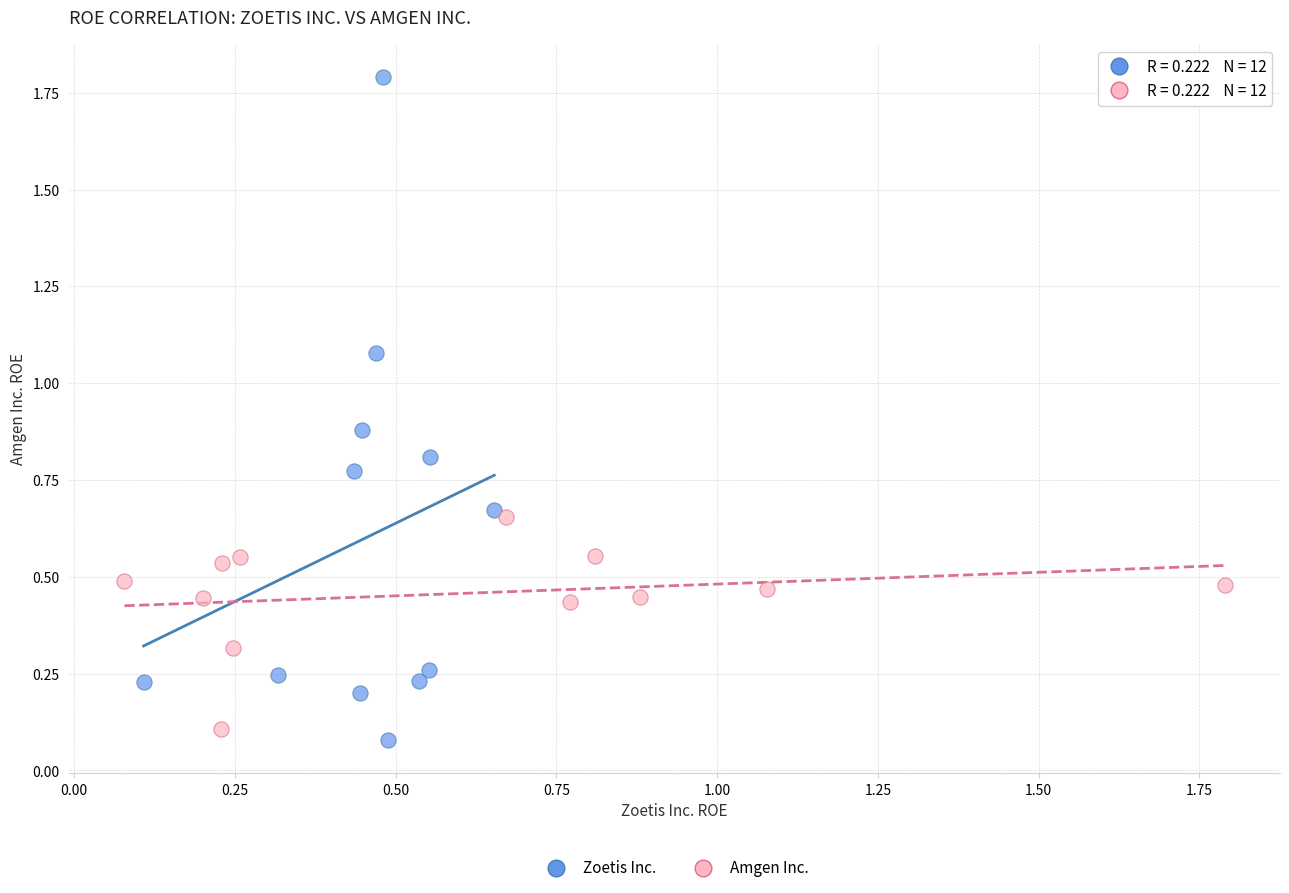

Which series has the largest Y range (max minus min)?

Zoetis Inc.